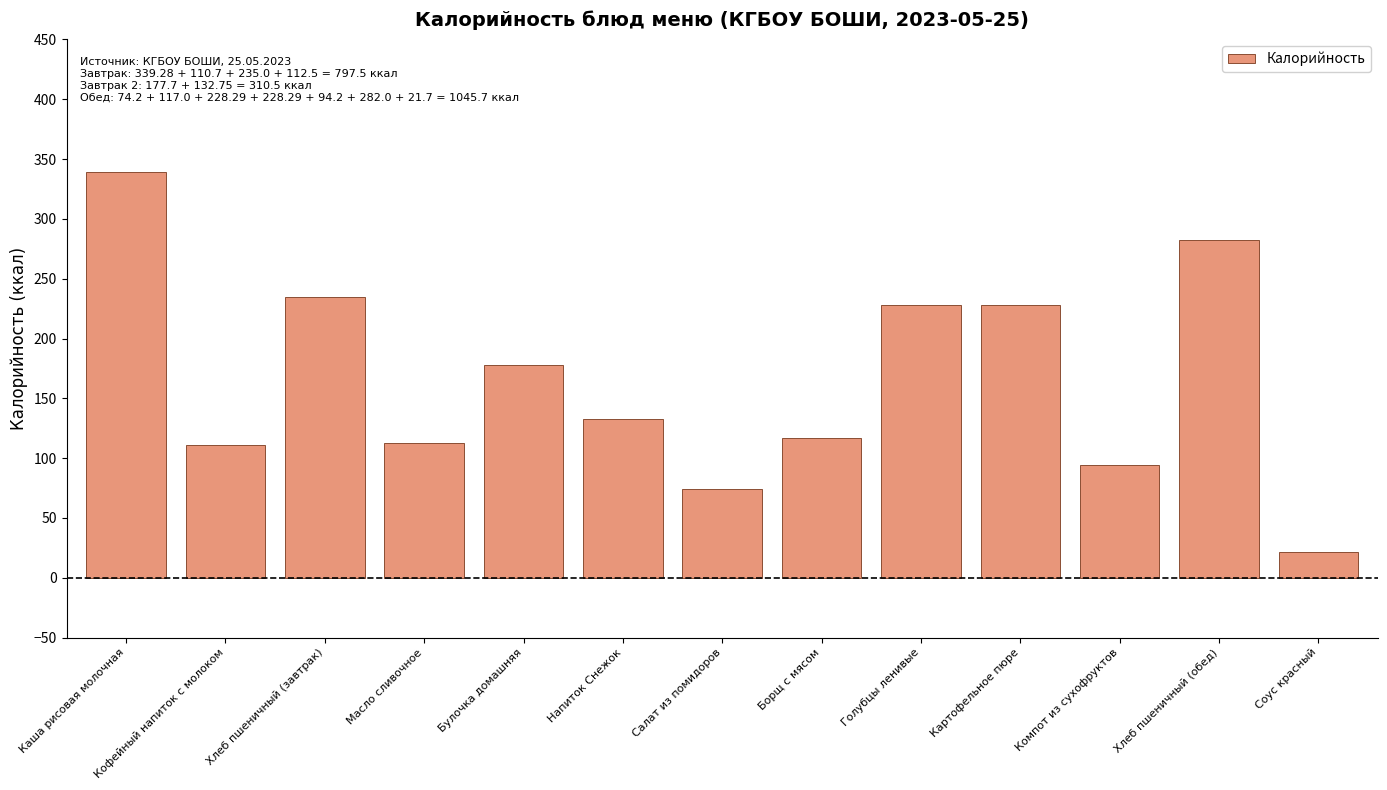

Is it true that the value at Напиток Снежок is 227.5?

False